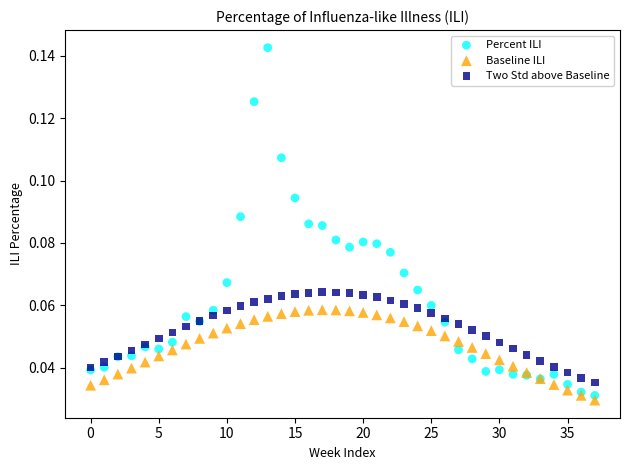

Which series contains the highest Y value?

Percent ILI